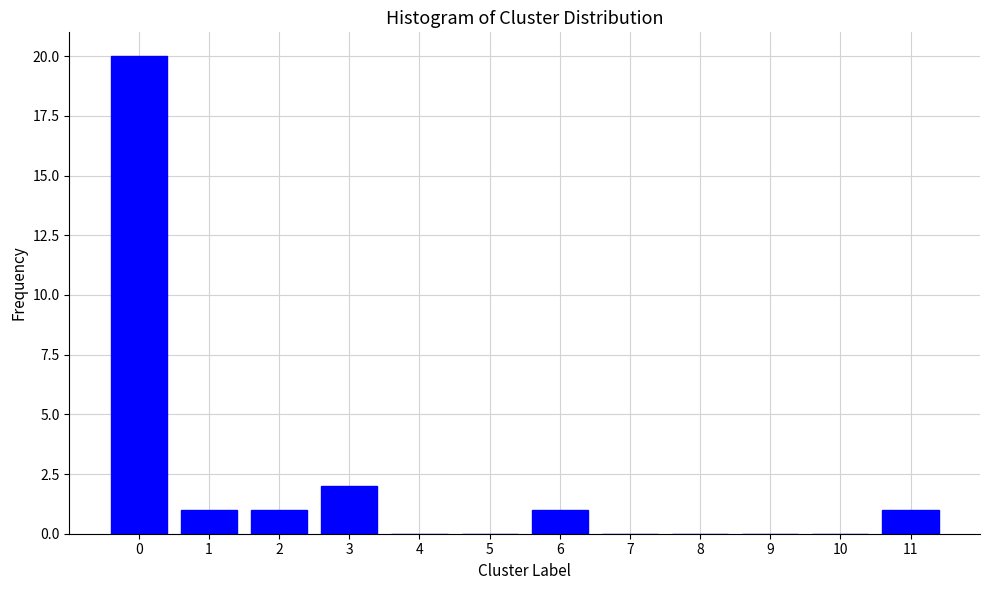

Reading right to left, extract all data points from this chart.

11=1	10=0	9=0	8=0	7=0	6=1	5=0	4=0	3=2	2=1	1=1	0=20